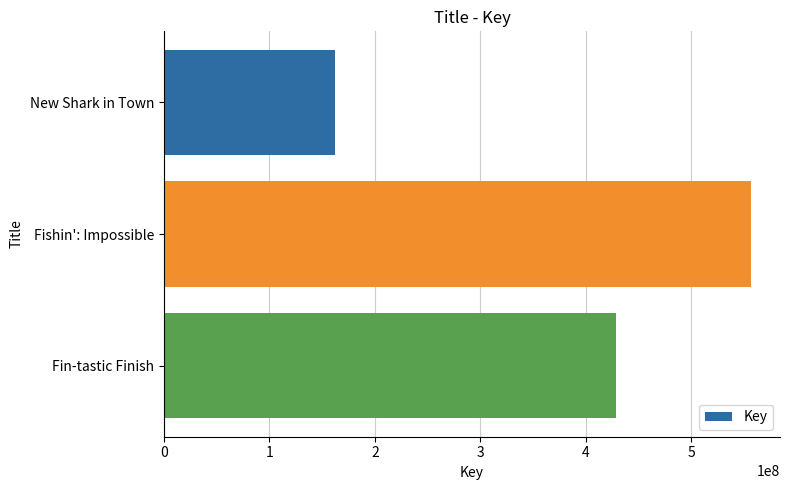

Count the values in the range 162302873 to 556077112.

3